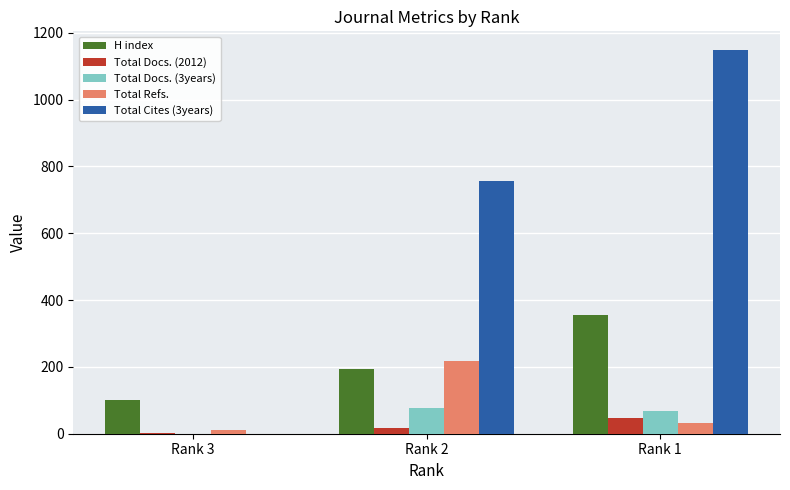

Is the value of Total Docs. (3years) at Rank 3 greater than the value of Total Refs. at Rank 3?

No